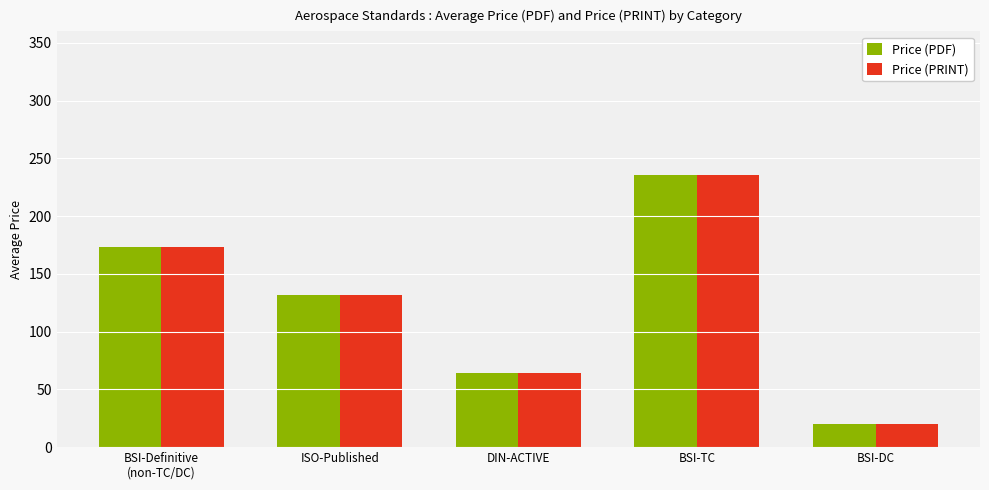

How many bars are there in total?

10